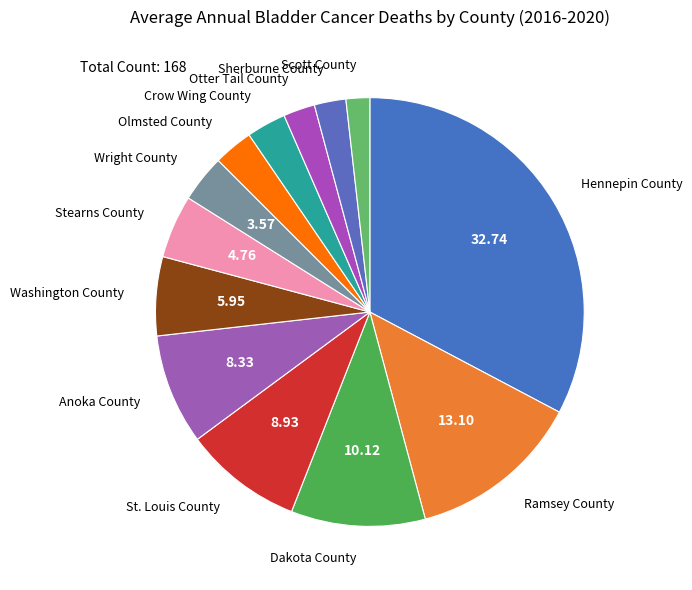

Is there a majority slice in this chart?

No